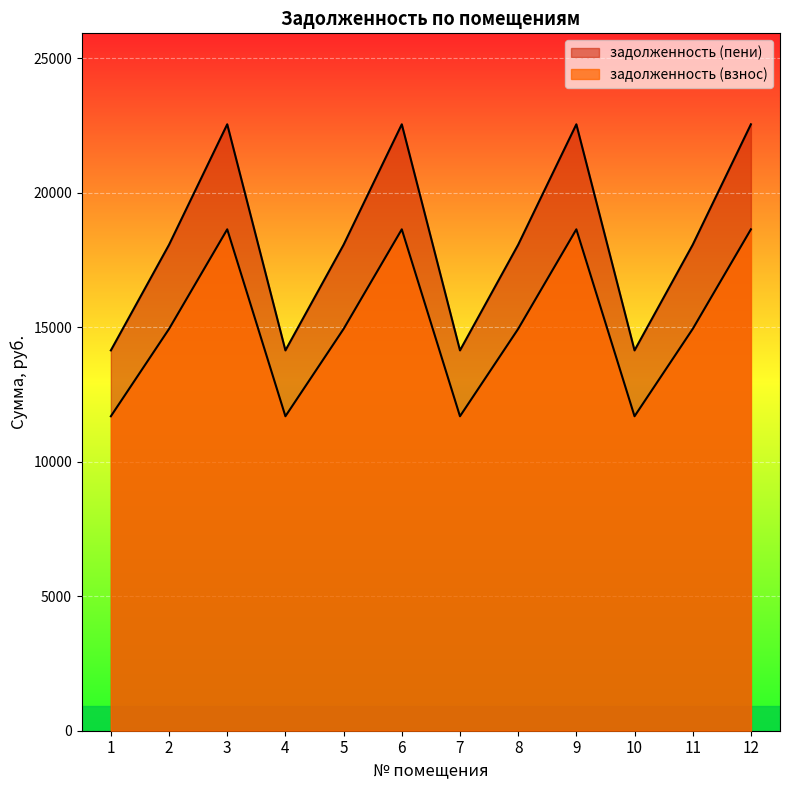

What is the smallest value displayed?

11694.2